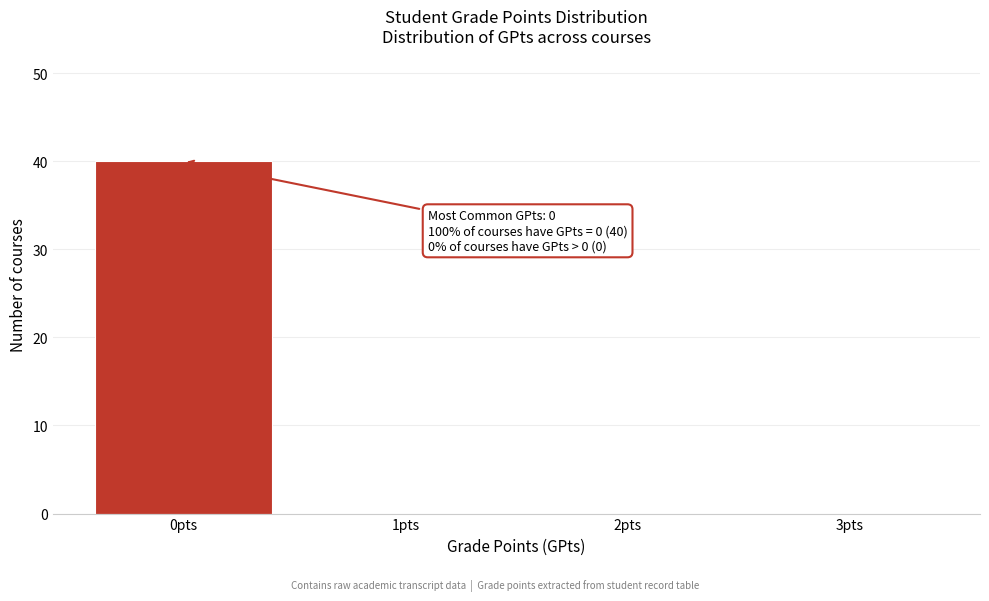

Reading left to right, extract all data points from this chart.

0pts=40	1pts=0	2pts=0	3pts=0